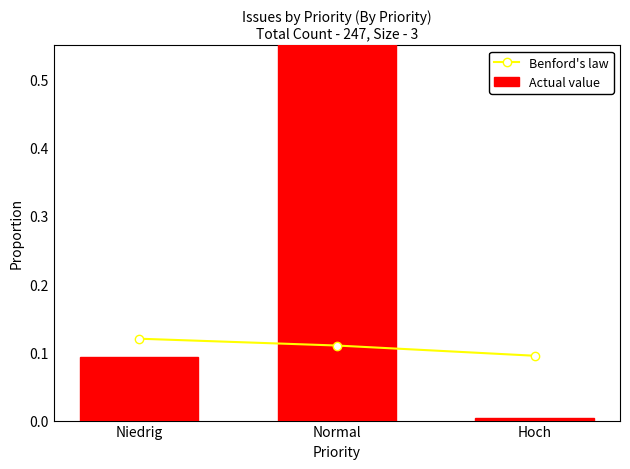

Between Niedrig and Hoch, which is larger?

Niedrig